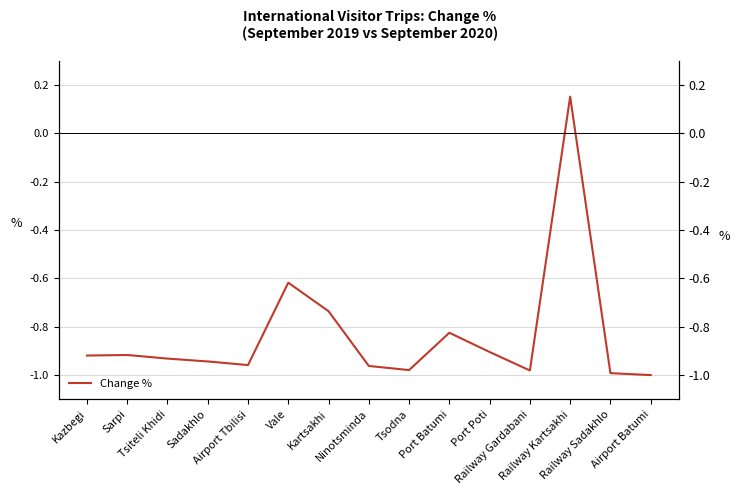

How many points are higher than both their immediate neighbors (excluding endpoints)?

4